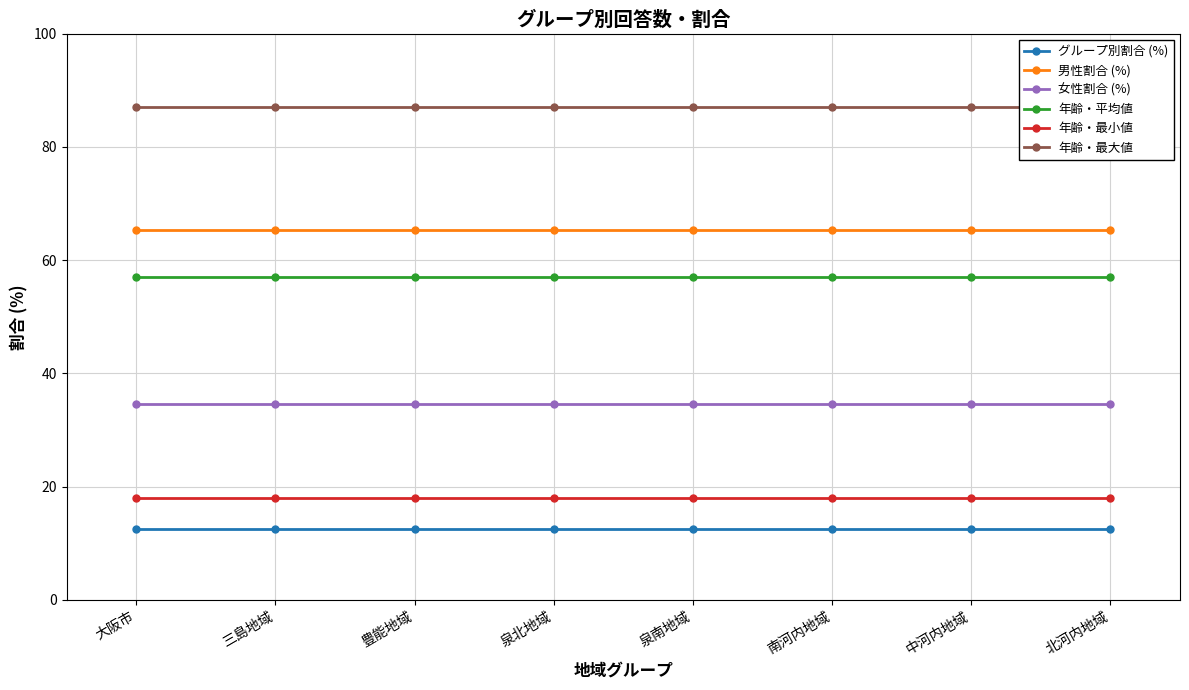

Which series has the largest total across all categories?

年齢・最大値